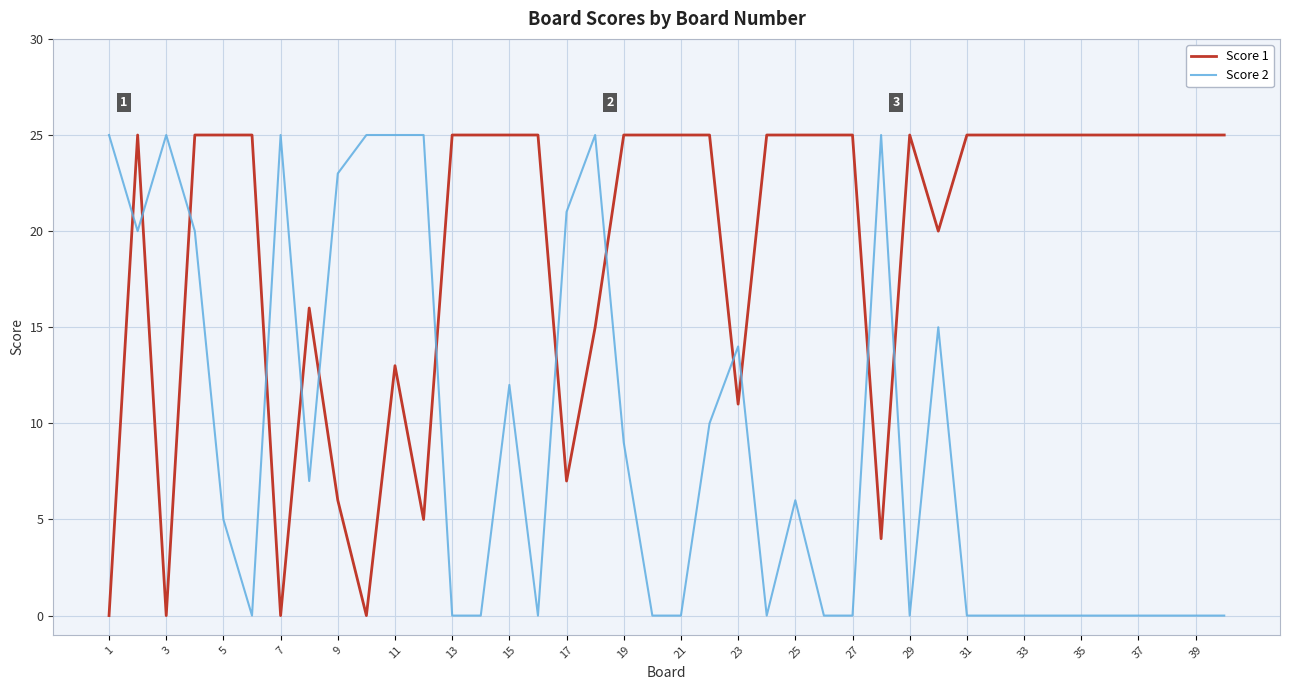

Which series has the largest total across all categories?

Score 1